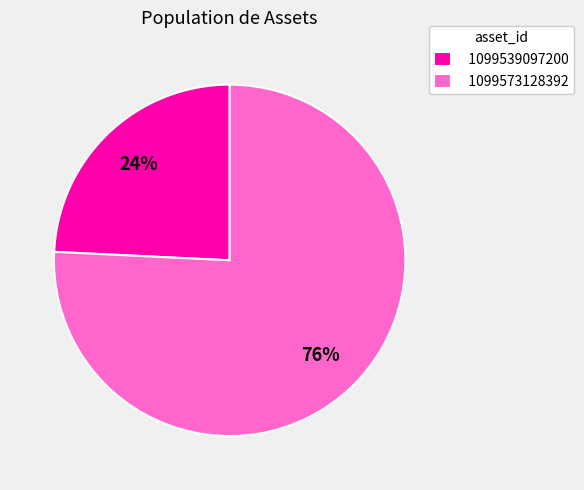

Do 1099573128392 and 1099539097200 together represent more than half of the pie?

Yes